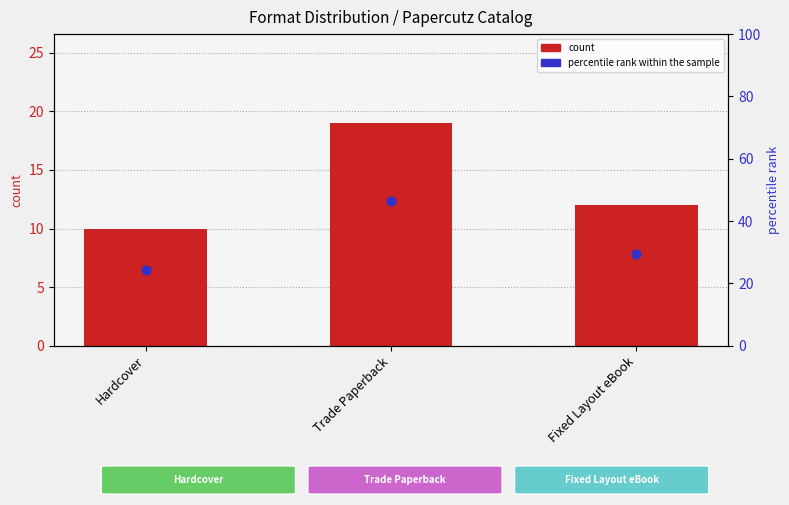

Which series contains the lowest Y value?

count